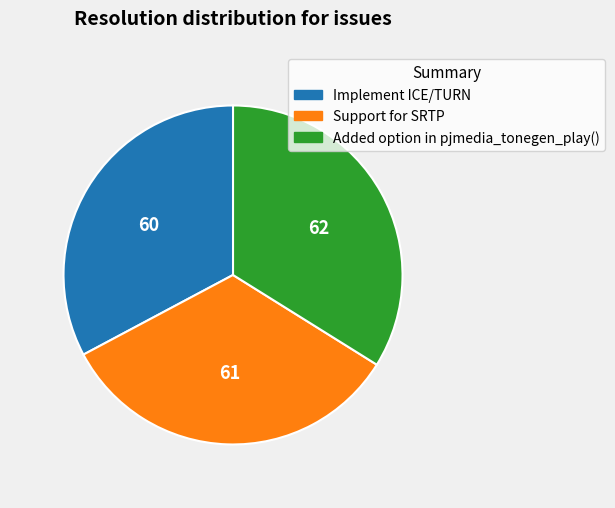

Is the sum of Support for SRTP and Implement ICE/TURN greater than half?

Yes